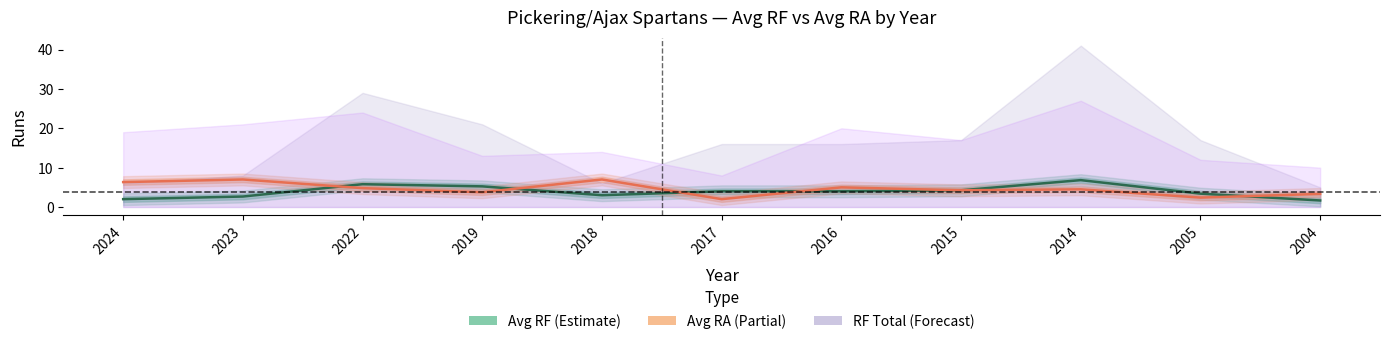

Which has a higher value, 2005 or 2015?

2015